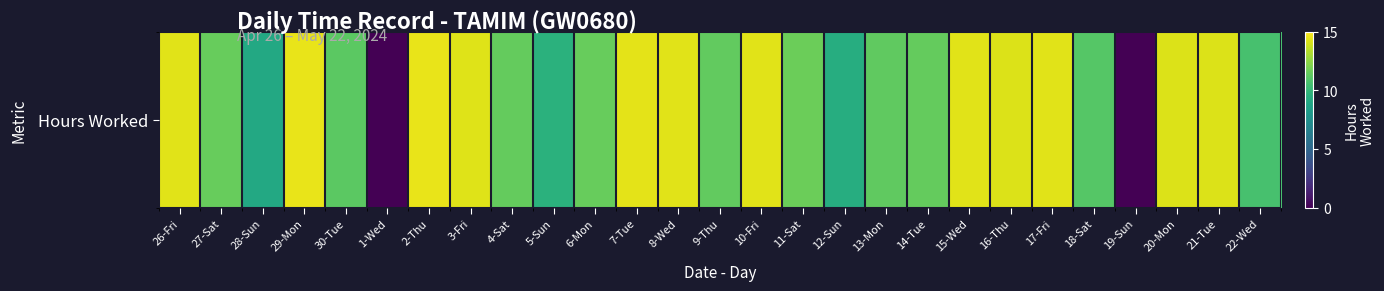

Between 17-Fri and 26-Fri, which is larger?

26-Fri